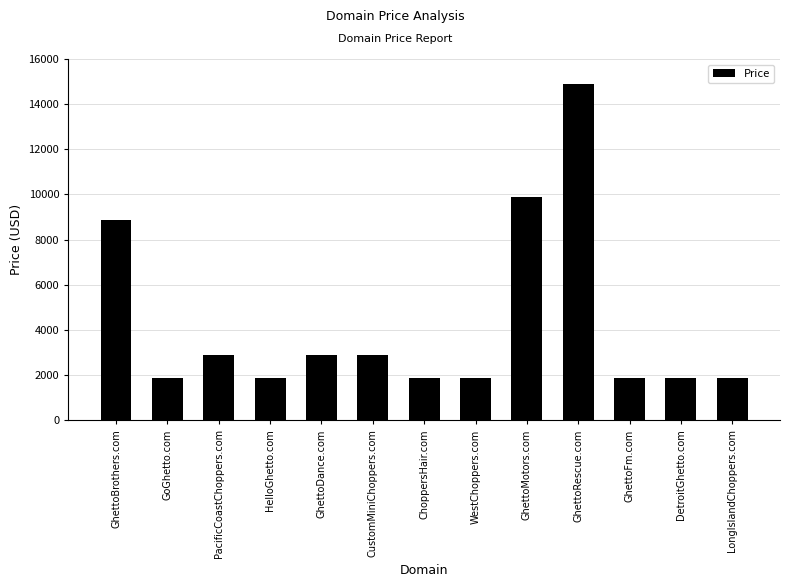

What is the label of the 9th bar from the left?

GhettoMotors.com